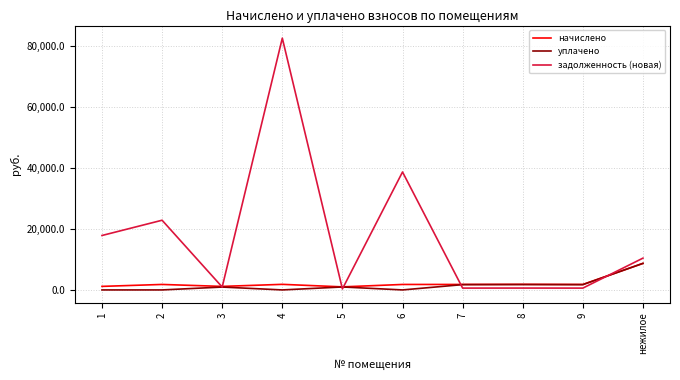

Where is the first local maximum for задолженность (новая)?

2